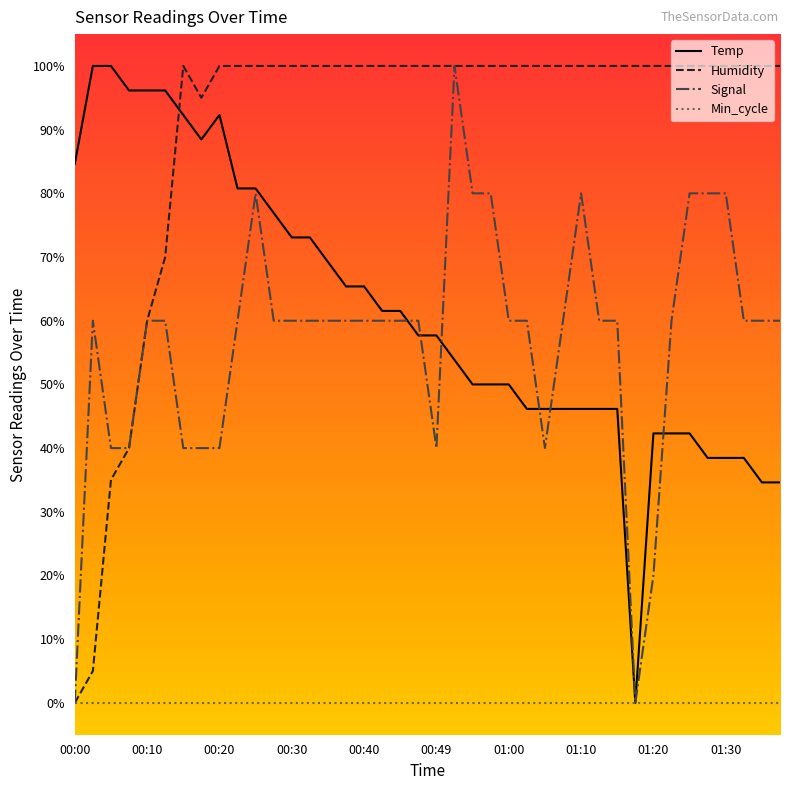

Which series has the largest total across all categories?

Humidity